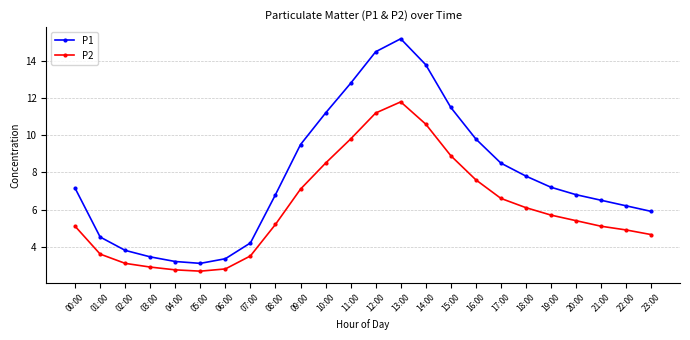

What is the spread (max minus min) of values at 10:00?

2.7